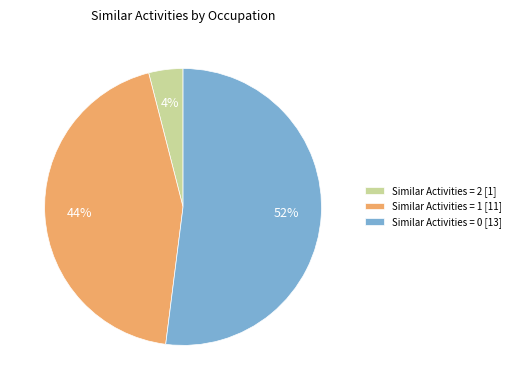

To the nearest percent, what is the difference between the largest and smallest slice percentages?

48%